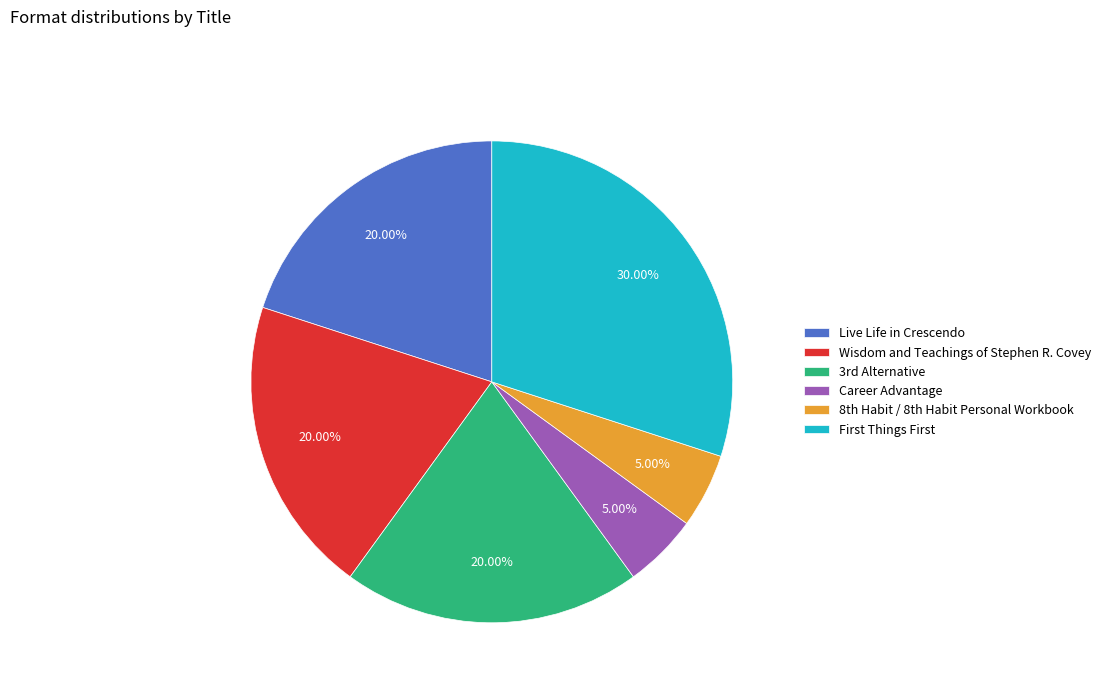

Is it true that Wisdom and Teachings of Stephen R. Covey is 32% of the pie?

False